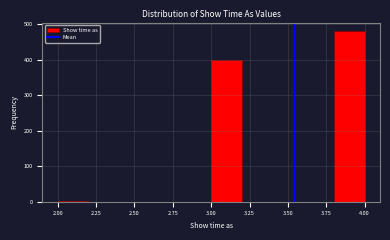

Over which range of the x-axis is the bar tallest?

3.8 to 4.0